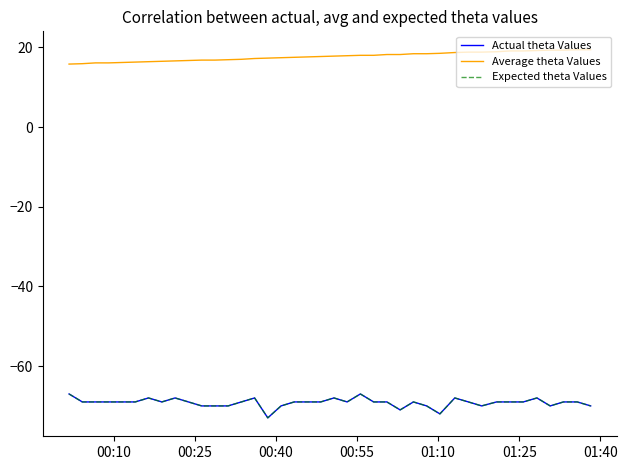

Is this an area chart (filled region under the line)?

No